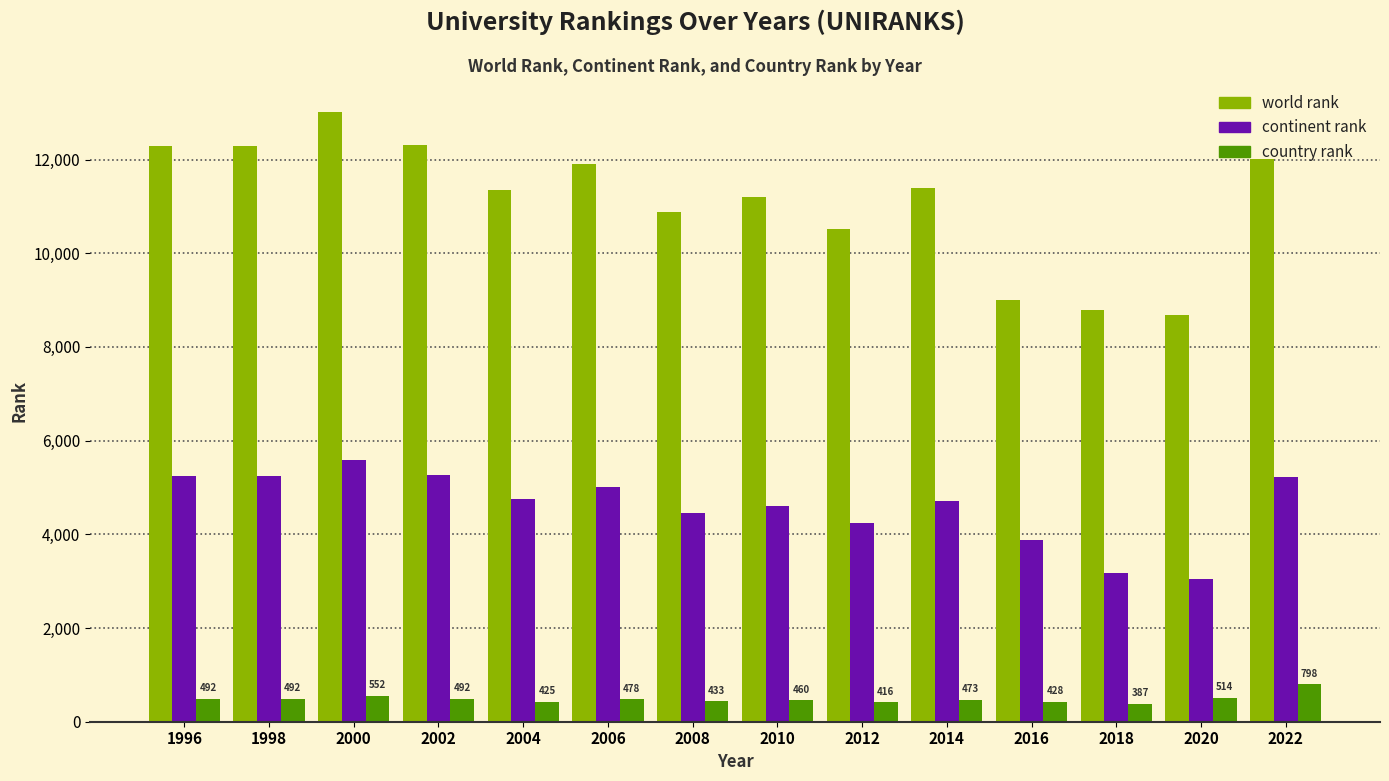

What is the highest value of the continent rank series?

5591